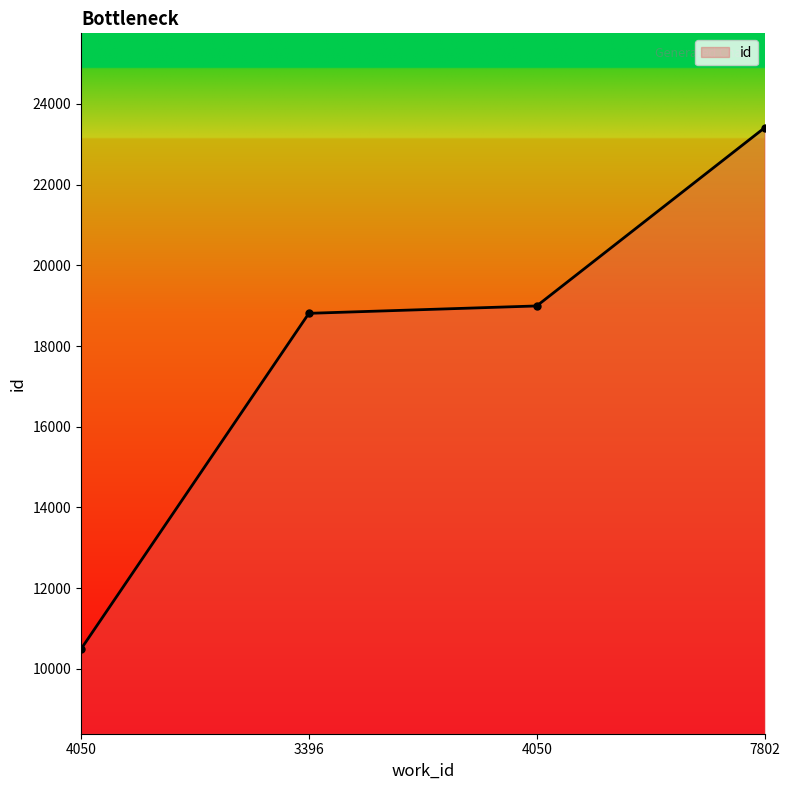

Which label corresponds to the smallest value in the chart?

4050